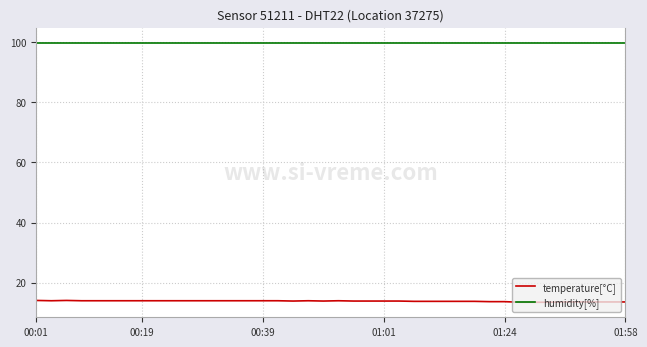

List the series in order of their peak value, lowest first.

temperature[°C], humidity[%]